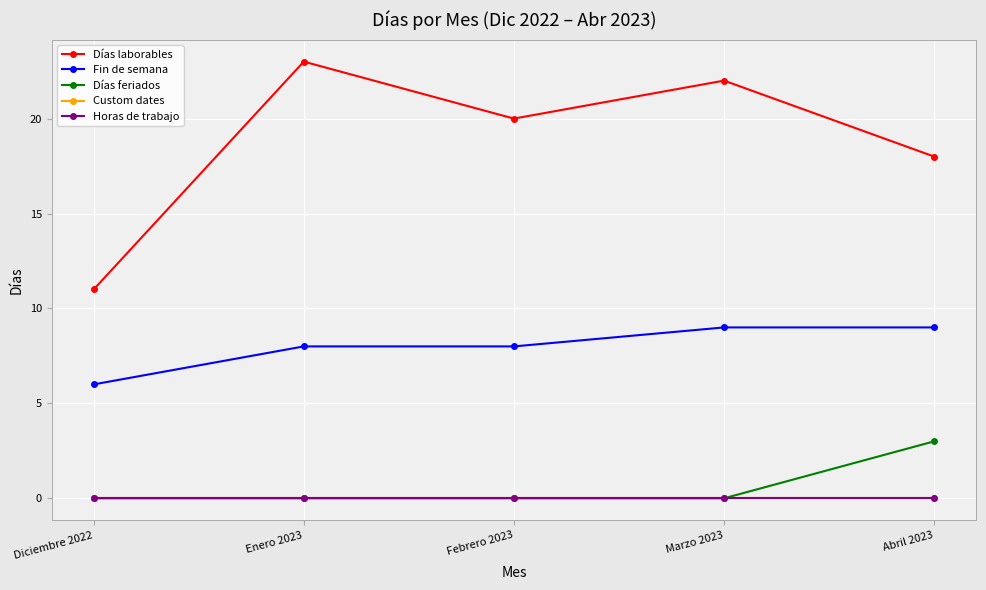

Reading right to left, extract all data points from this chart.

Días laborables: 18	22	20	23	11
Fin de semana: 9	9	8	8	6
Días feriados: 3	0	0	0	0
Custom dates: 0	0	0	0	0
Horas de trabajo: 0	0	0	0	0